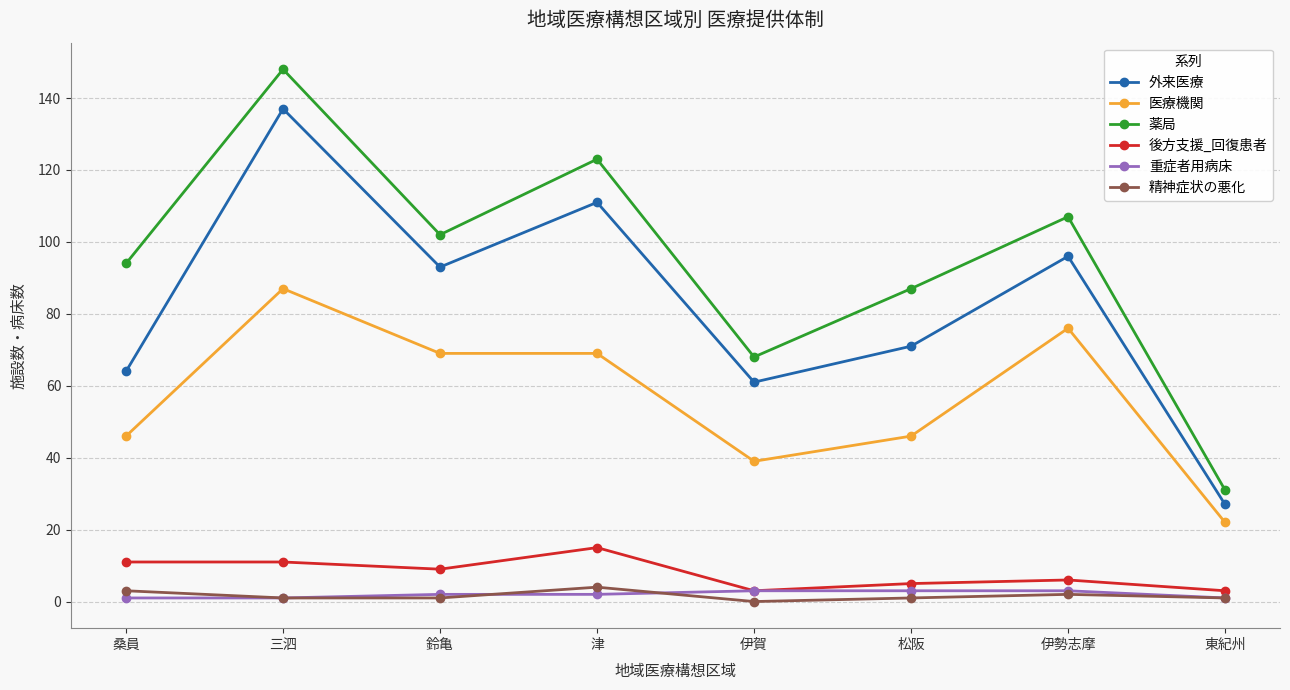

What is the sum of all 外来医療 values?

660